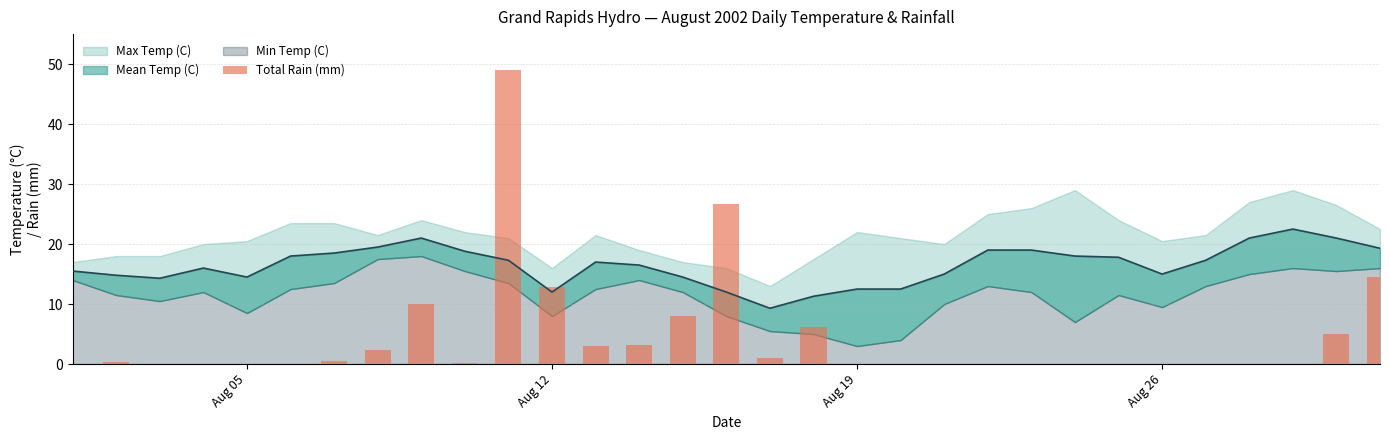

Is it true that the value at 7 is 1.4?

False